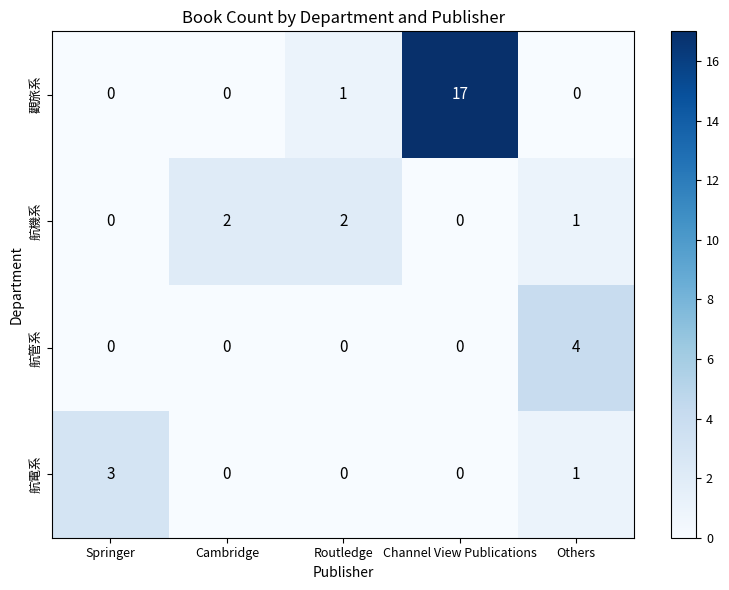

Count the number of data series in this chart.

4